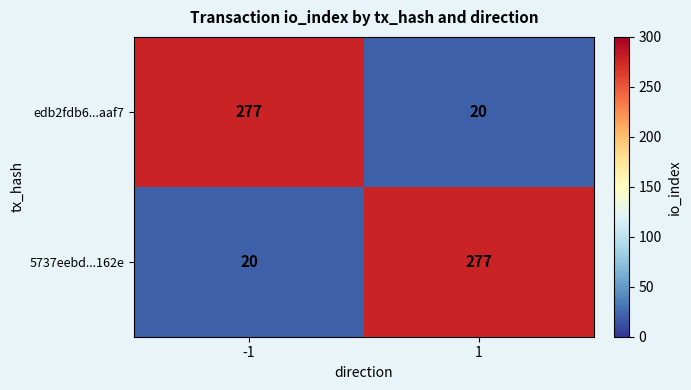

What is the spread (max minus min) of values at -1?

257